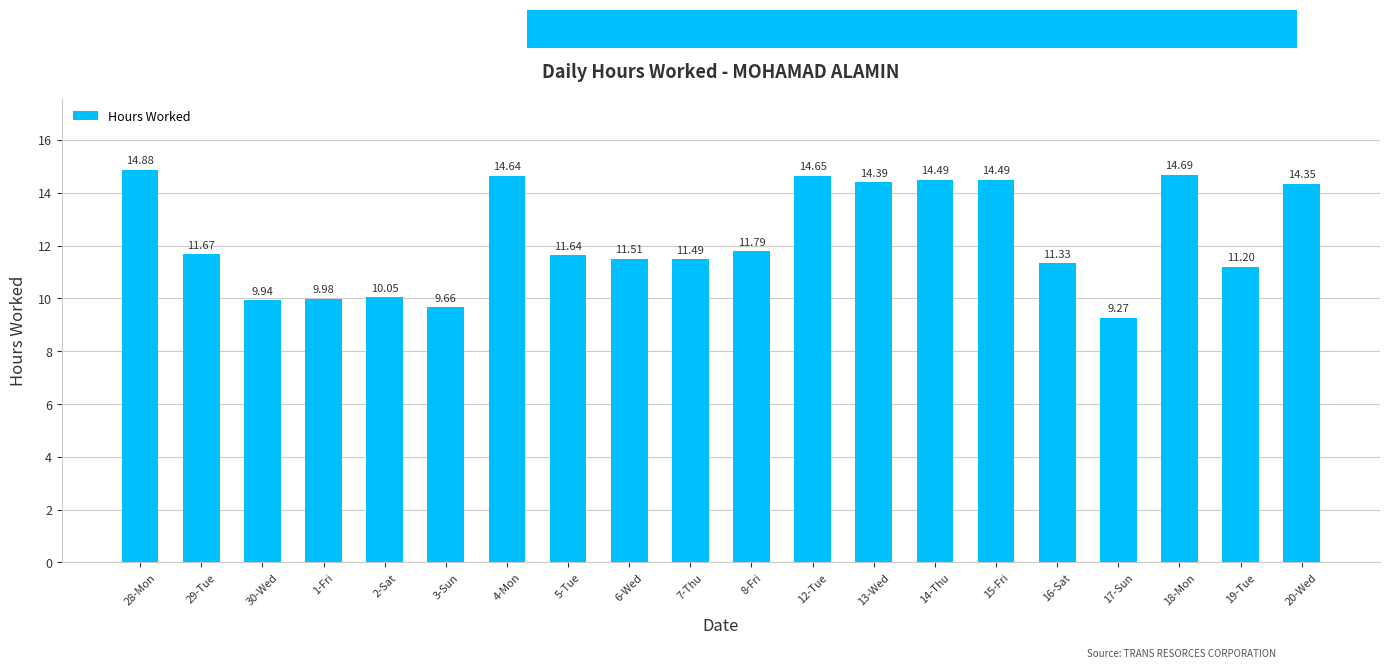

What is the difference between the maximum and minimum values?

5.6